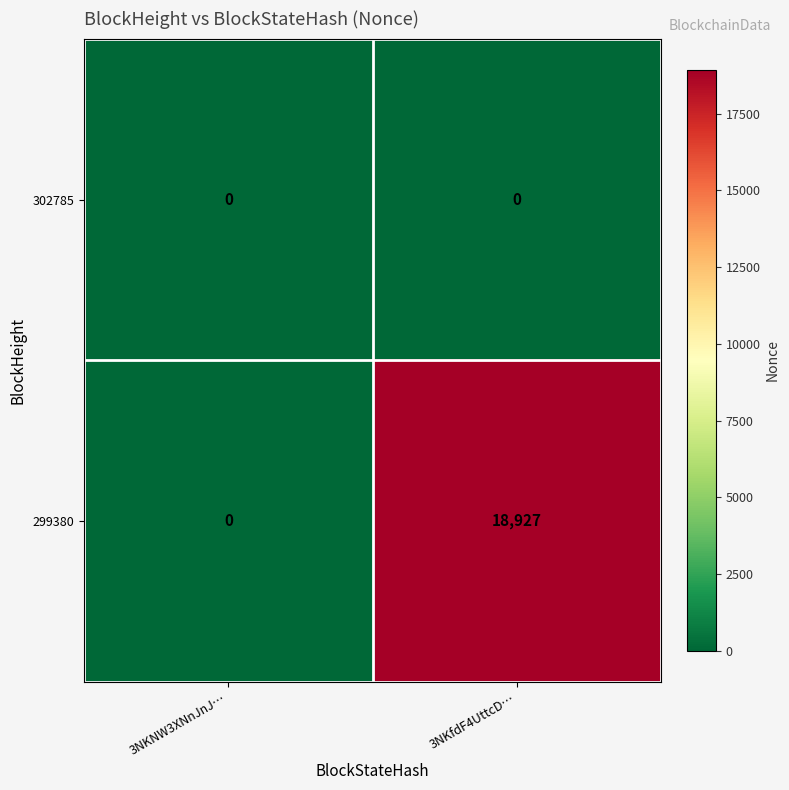

Rank the series by their maximum value, from lowest to highest.

302785, 299380